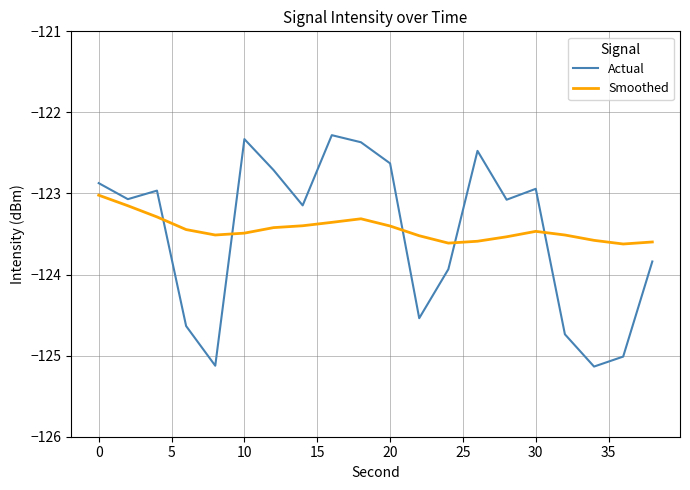

What is the sum of all Actual values?

-2469.8